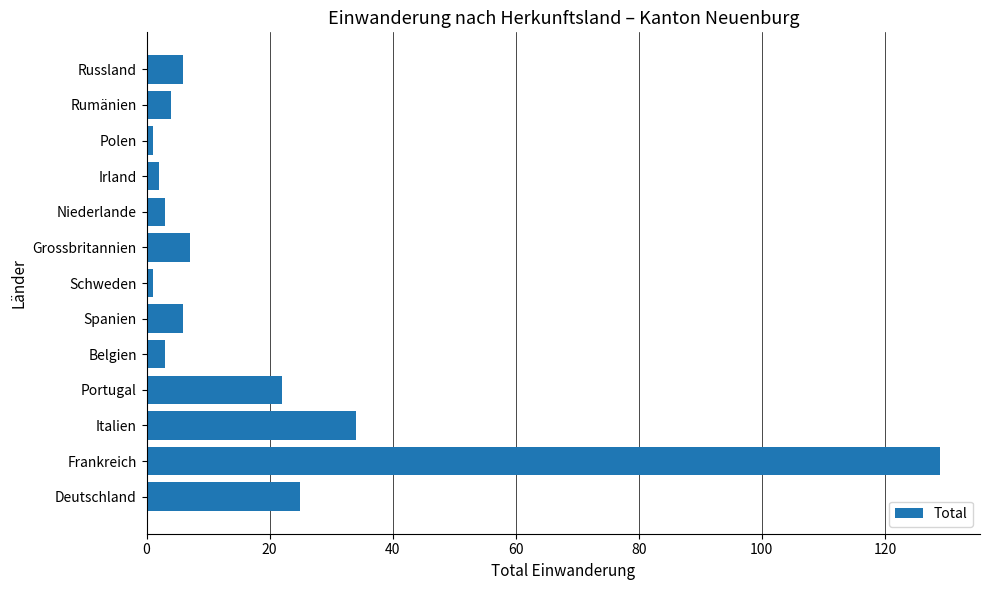

Count the number of data series in this chart.

1